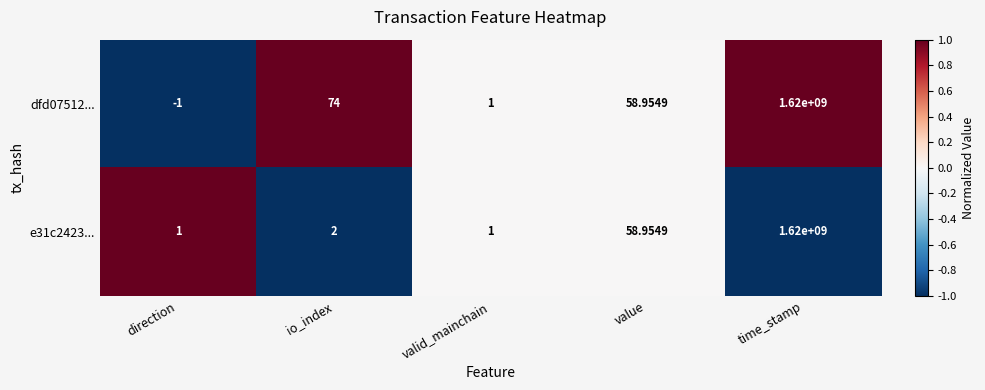

Which category has the lowest value across all series?

direction